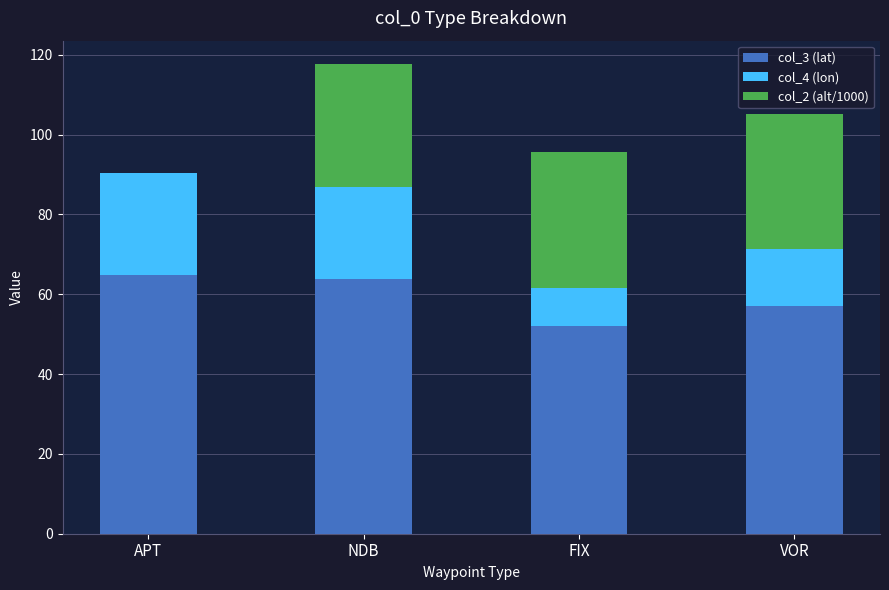

Is it true that col_3 (lat) equals 63.8 at NDB?

True